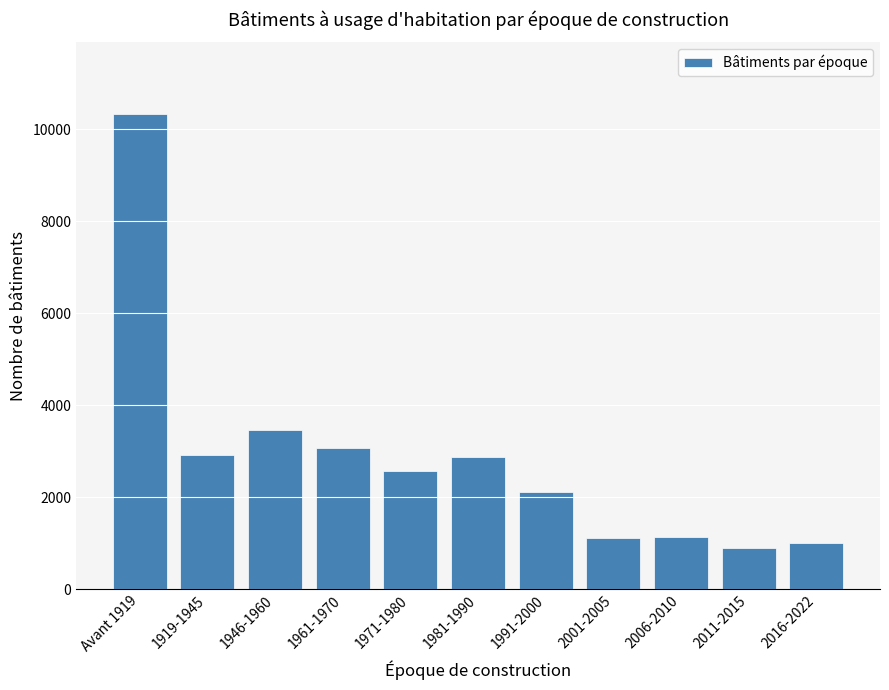

What is the smallest value displayed?

889